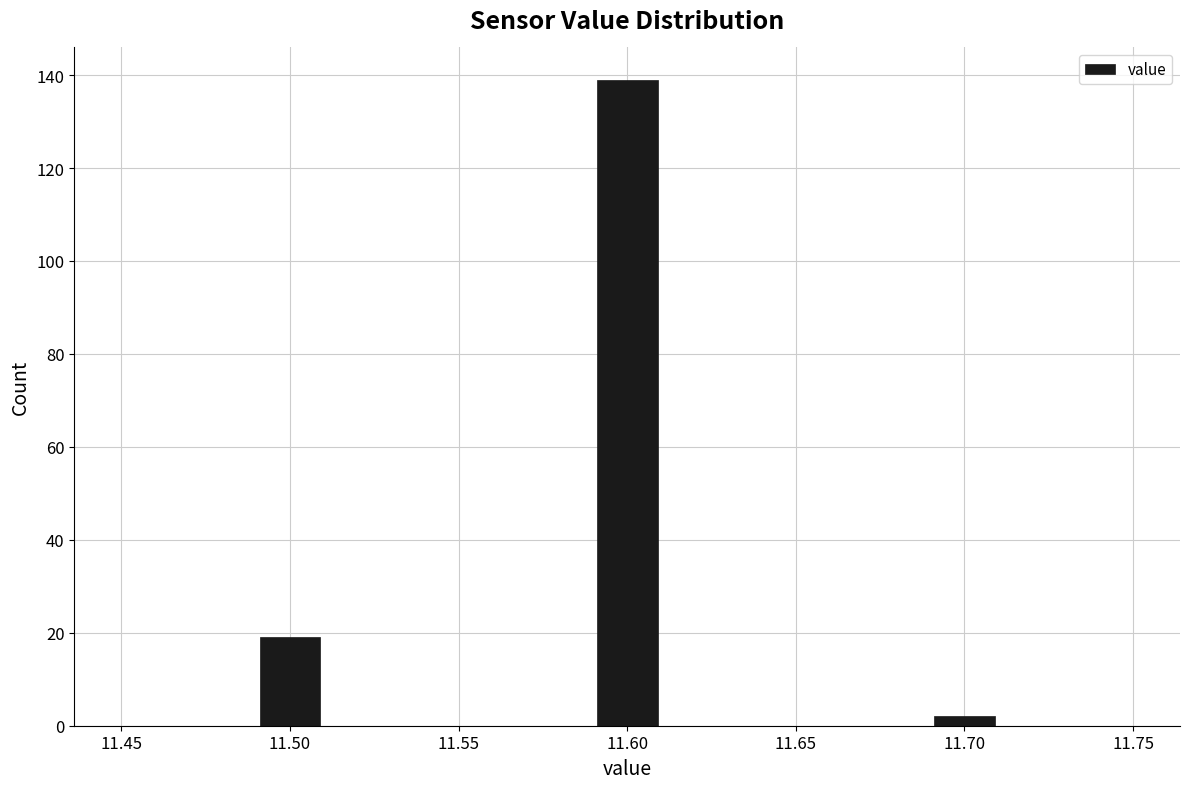

Reading left to right, transcribe this chart: for each bar, give the range it covers on the x-axis and its height. The values are not printed on the chart, so give them approximately, as read against the axis.

11.45 to 11.47: 0
11.47 to 11.49: 0
11.49 to 11.51: 20
11.51 to 11.53: 0
11.53 to 11.55: 0
11.55 to 11.57: 0
11.57 to 11.59: 0
11.59 to 11.61: 140
11.61 to 11.63: 0
11.63 to 11.65: 0
11.65 to 11.67: 0
11.67 to 11.69: 0
11.69 to 11.71: 2
11.71 to 11.73: 0
11.73 to 11.75: 0